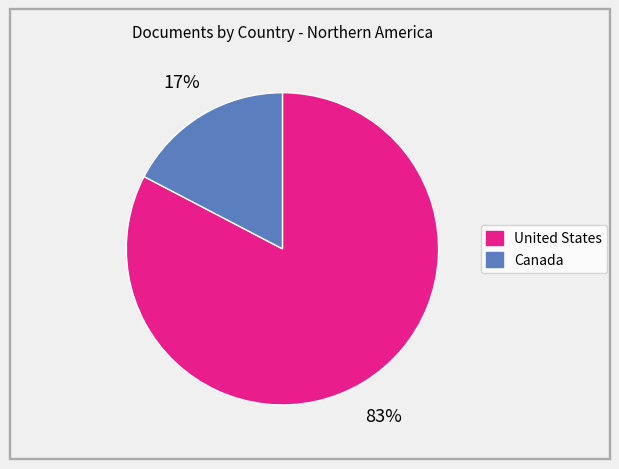

What percentage is the Canada slice, to the nearest percent?

17%